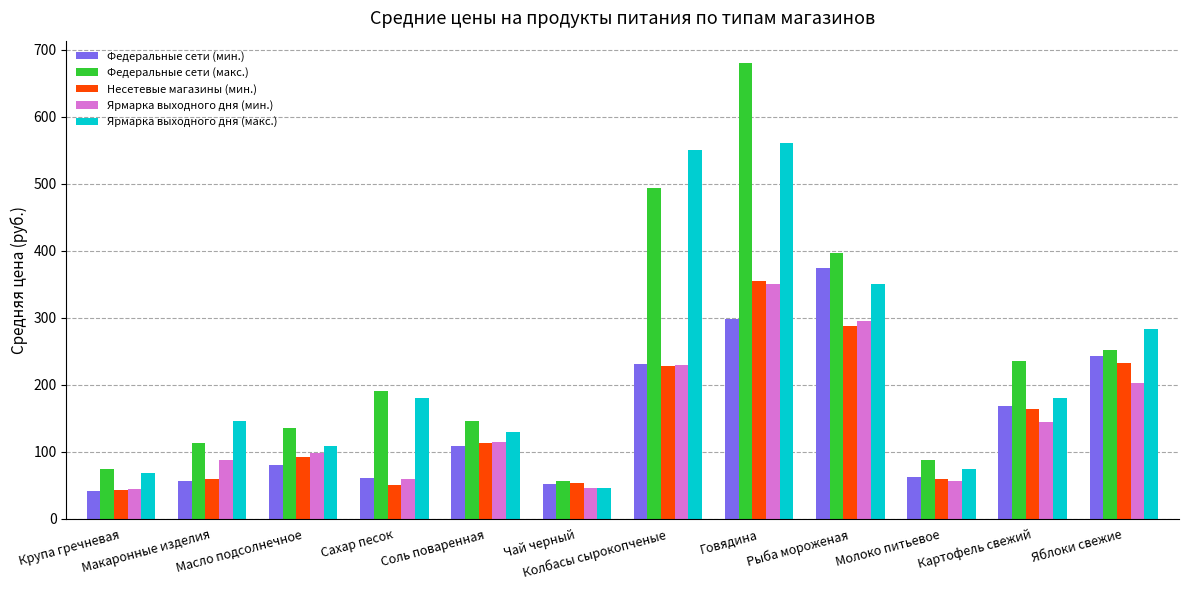

What is the difference between the second highest and minimum values in the Несетевые магазины (мин.) series?

244.4